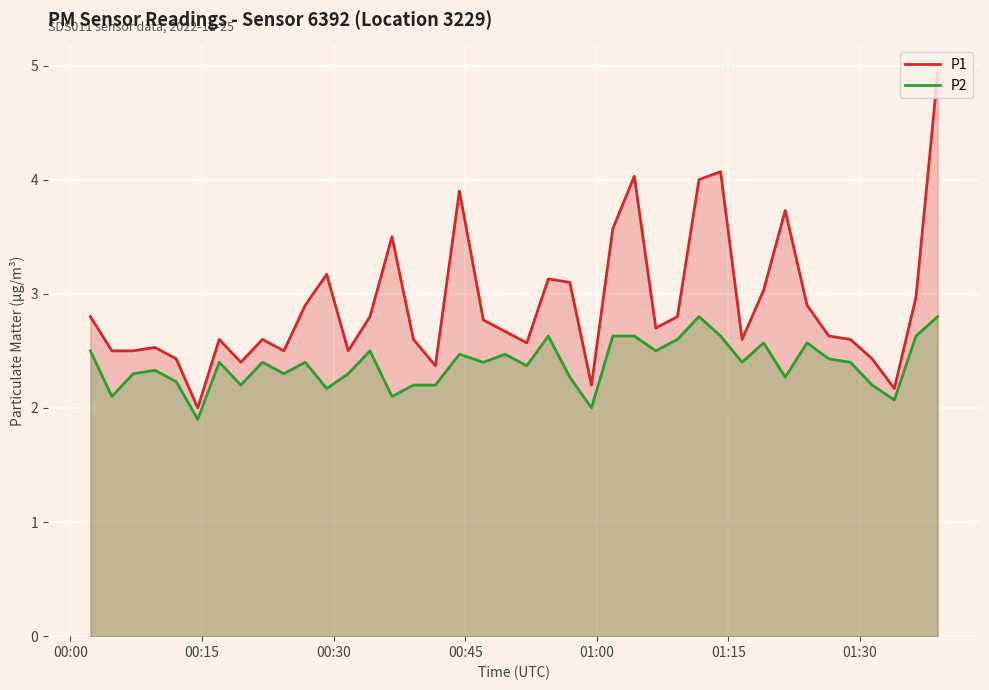

Rank the series by their average value, from lowest to highest.

P2, P1